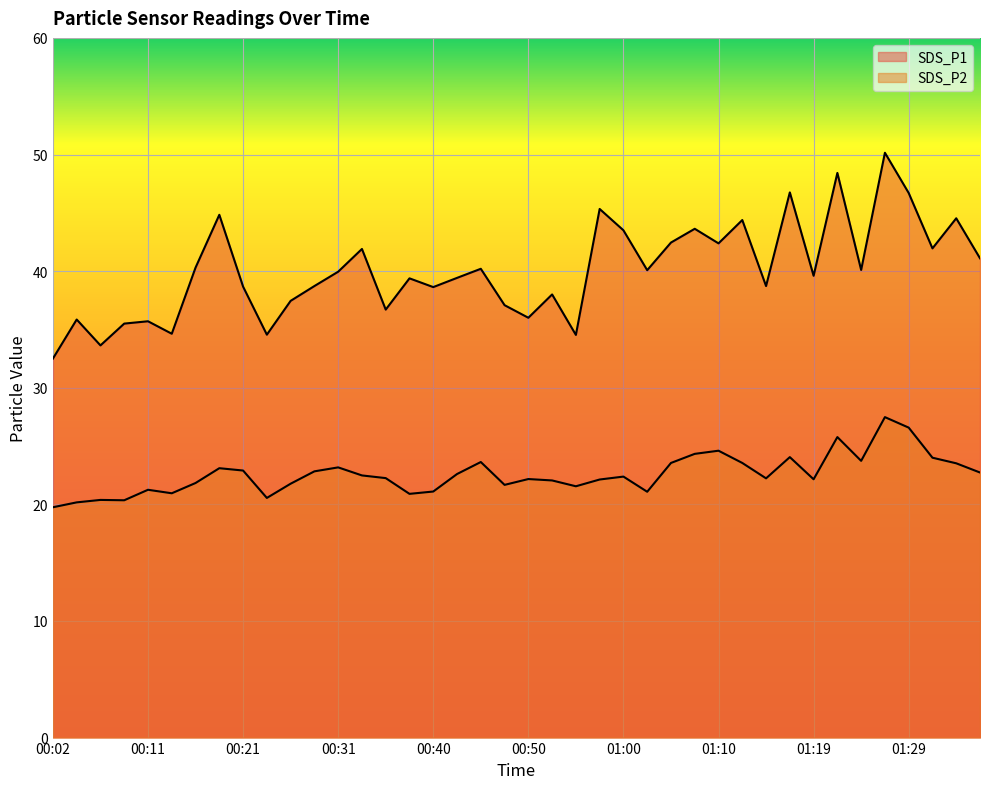

Rank the categories by SDS_P1 value from lowest to highest.

00:02, 00:06, 00:55, 00:23, 00:14, 00:09, 00:11, 00:04, 00:50, 00:36, 00:48, 00:26, 00:53, 00:40, 00:21, 00:28, 01:15, 00:38, 00:43, 01:19, 00:31, 01:02, 01:24, 00:45, 00:16, 01:37, 00:33, 01:32, 01:10, 01:05, 01:00, 01:07, 01:12, 01:34, 00:19, 00:57, 01:29, 01:17, 01:22, 01:27